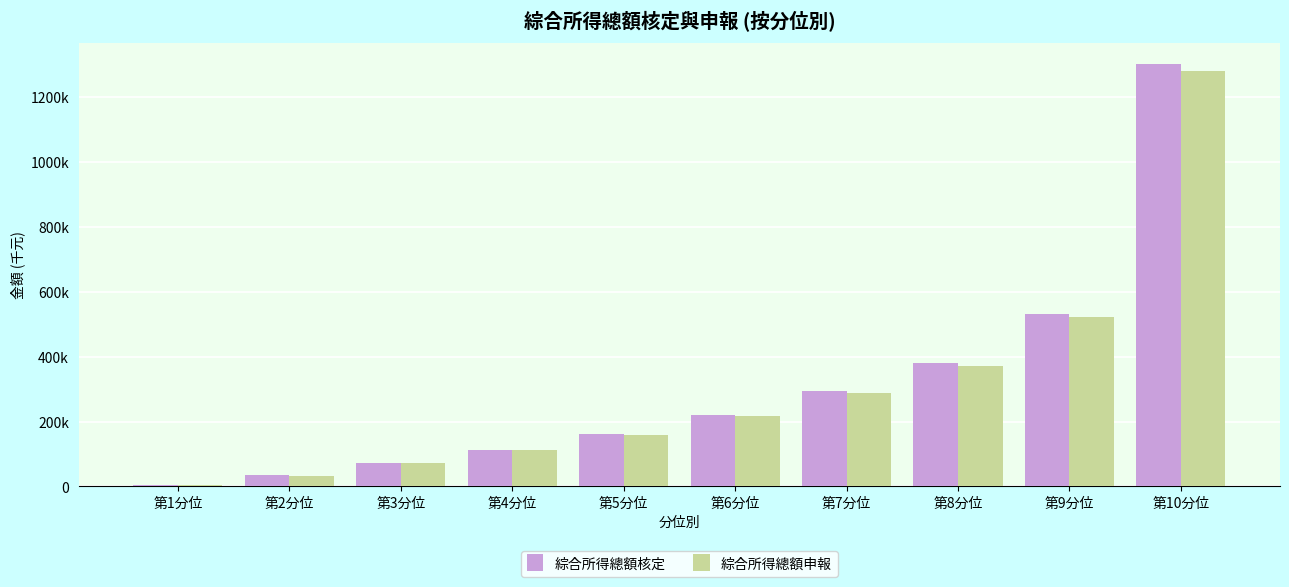

Reading left to right, extract all data points from this chart.

綜合所得總額核定: 第1分位=5916	第2分位=34865	第3分位=73296	第4分位=112838	第5分位=162983	第6分位=221586	第7分位=295479	第8分位=379161	第9分位=530715	第10分位=1301692
綜合所得總額申報: 第1分位=5491	第2分位=31738	第3分位=71559	第4分位=111383	第5分位=159732	第6分位=218156	第7分位=289701	第8分位=370217	第9分位=521976	第10分位=1279607